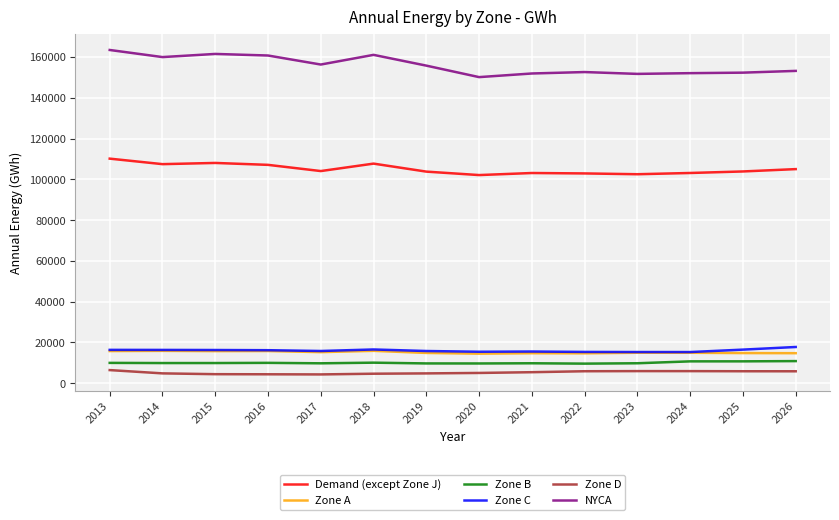

The value of Zone C at 2021 is 15560. True or false?

True